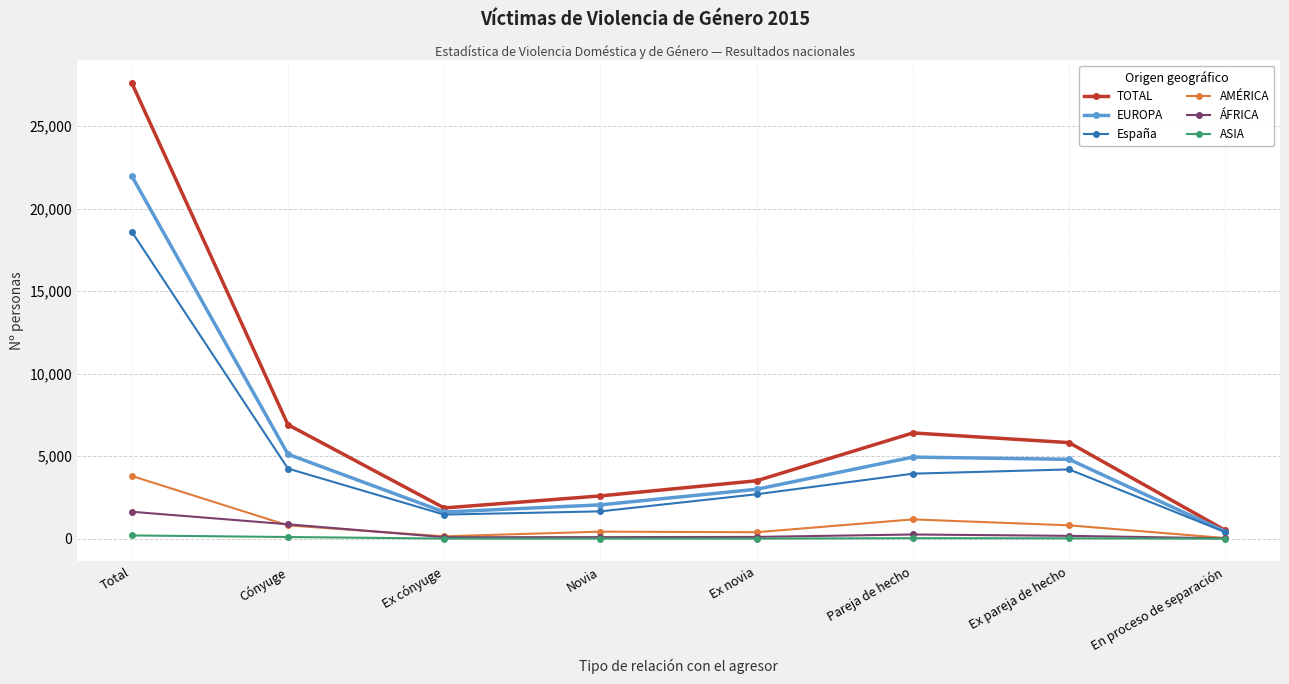

What is the difference between the second highest and minimum values in the ÁFRICA series?

851